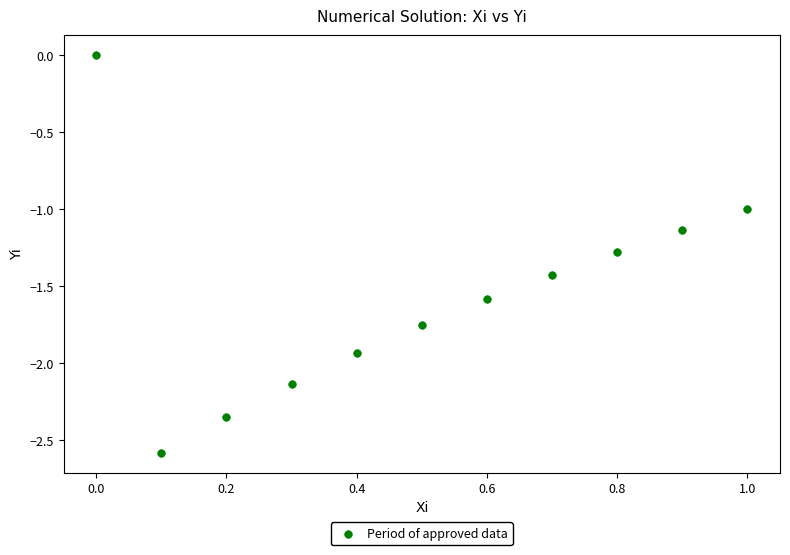

What is the average X value?

0.5